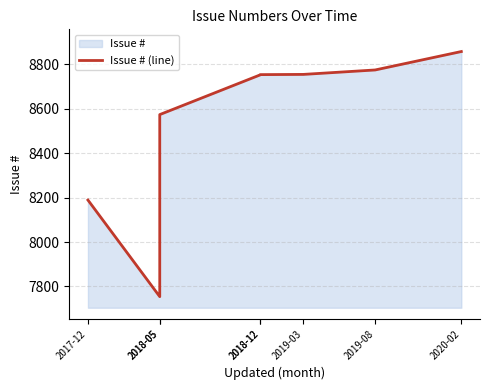

Which has a higher value, 2020-02 or 2018-12?

2020-02